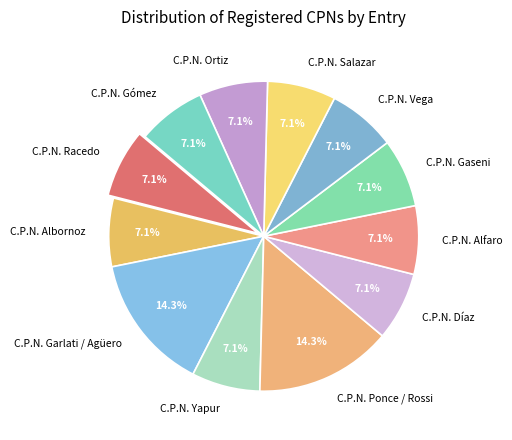

To the nearest percent, what percentage of the pie is C.P.N. Vega?

7%